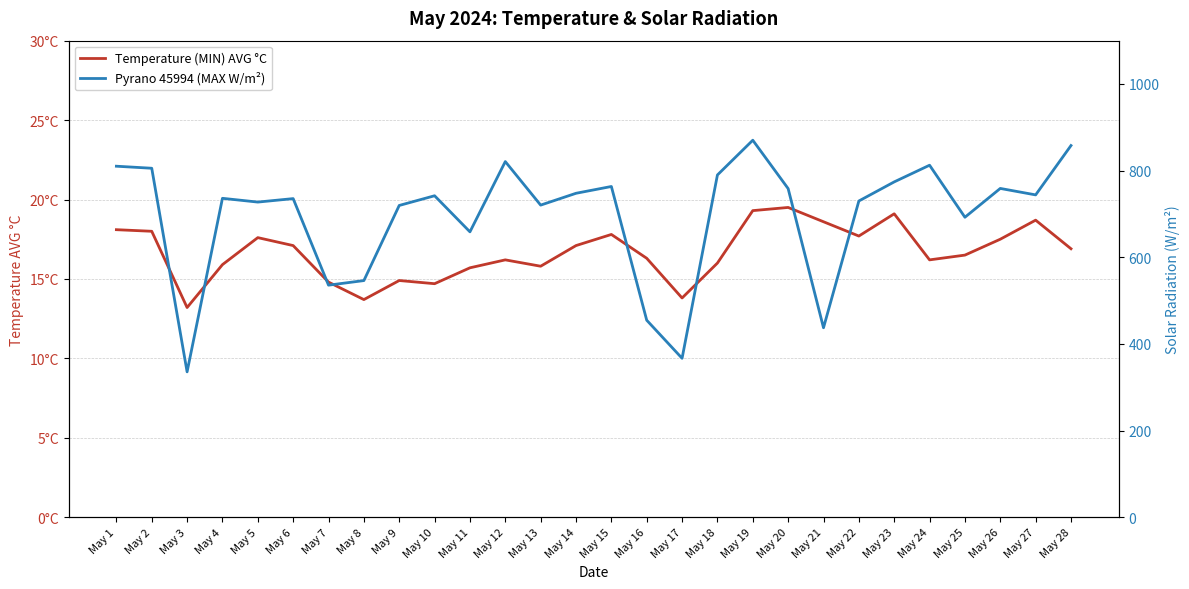

Which series has the largest total across all categories?

Pyrano 45994 (MAX W/m²)